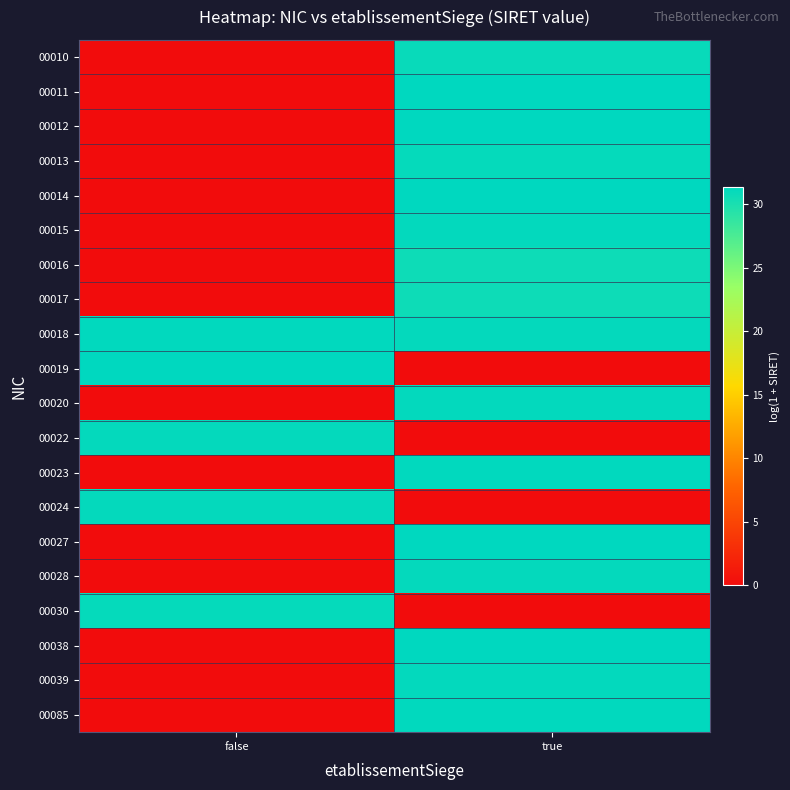

List the series in order of their peak value, lowest first.

00016, 00017, 00010, 00030, 00013, 00022, 00028, 00024, 00039, 00020, 00015, 00018, 00085, 00023, 00014, 00011, 00019, 00027, 00012, 00038